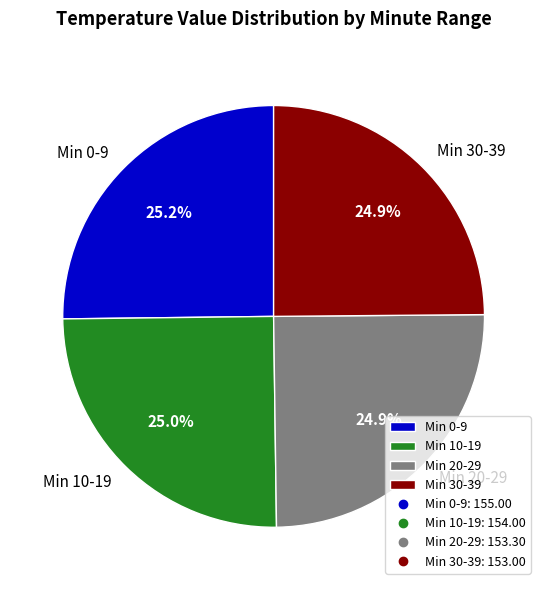

Does Min 20-29 account for over 50% of the chart?

No